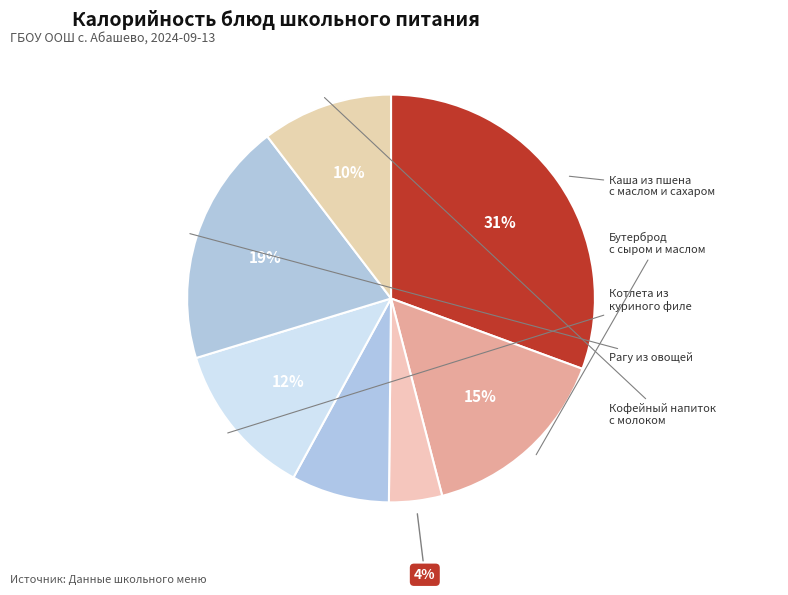

How many slices are in this pie chart?

7